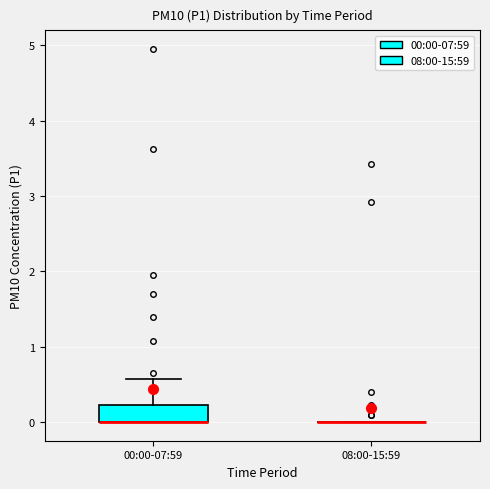

Reading left to right, read every box against the y-axis: the position of its median line, the range the box covers, and the ends of its whiskers. The values are not printed on the chart, so give them approximately, as read against the axis.

00:00-07:59: median 0.0 (drawn on the box's lower edge), box 0.0 to 0.2, whiskers 0.0 to 0.6
08:00-15:59: box collapsed to a line at 0.0, whiskers 0.0 to 0.0